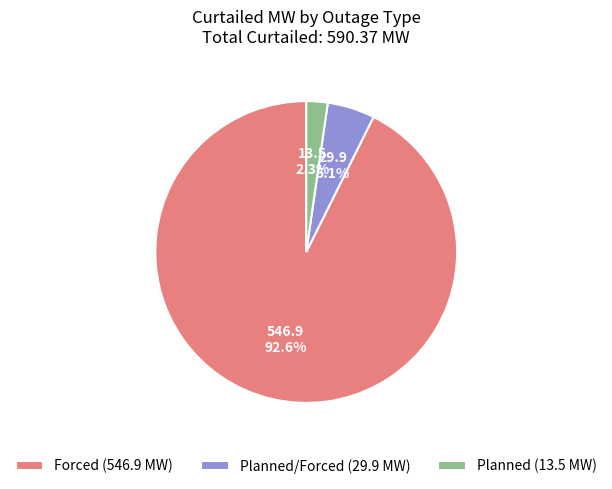

Which category has the biggest portion of the pie?

Forced (546.9 MW)